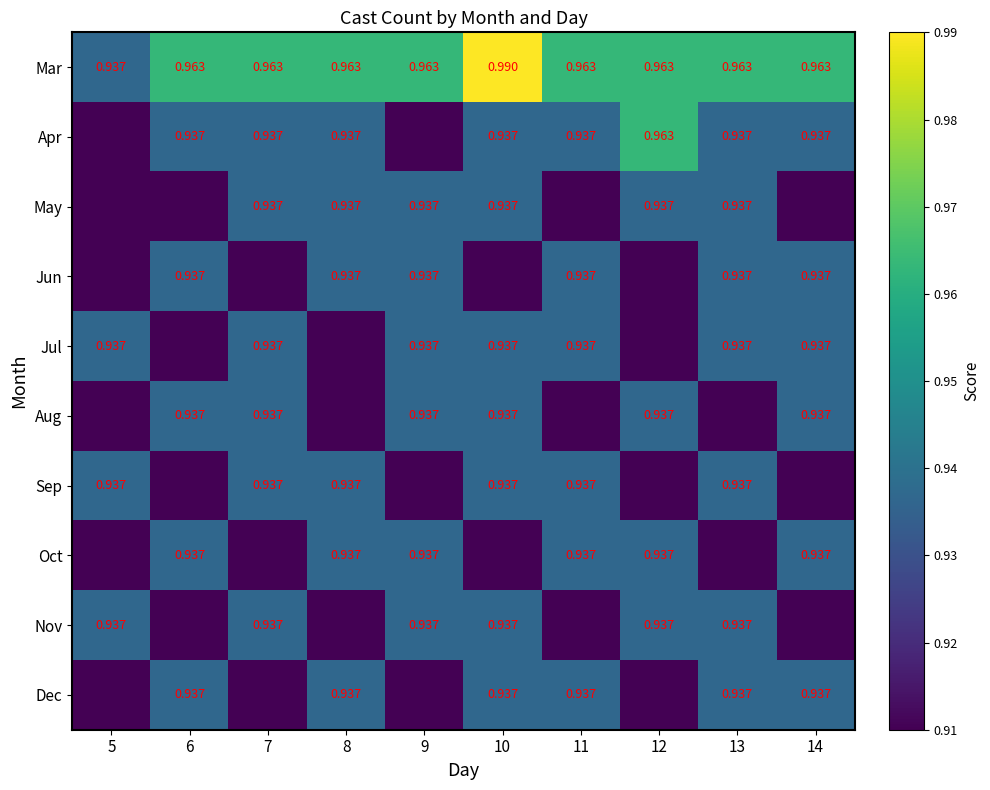

What is the average value of the Aug series?

0.9